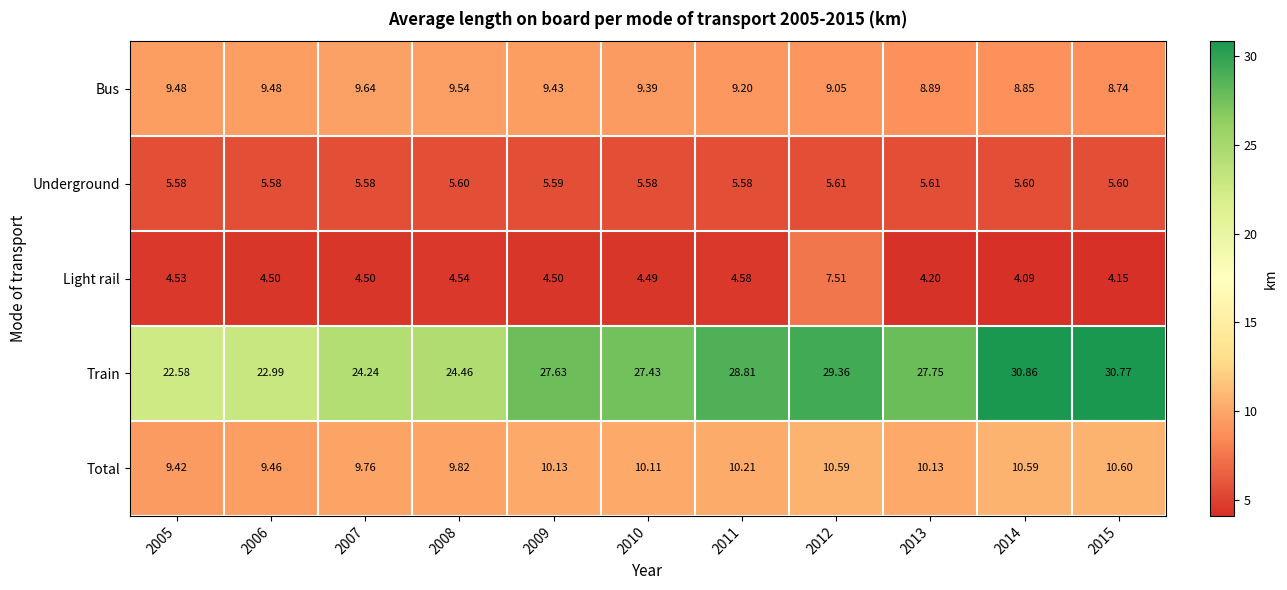

Rank the series at 2005 from lowest to highest value.

Light rail, Underground, Total, Bus, Train